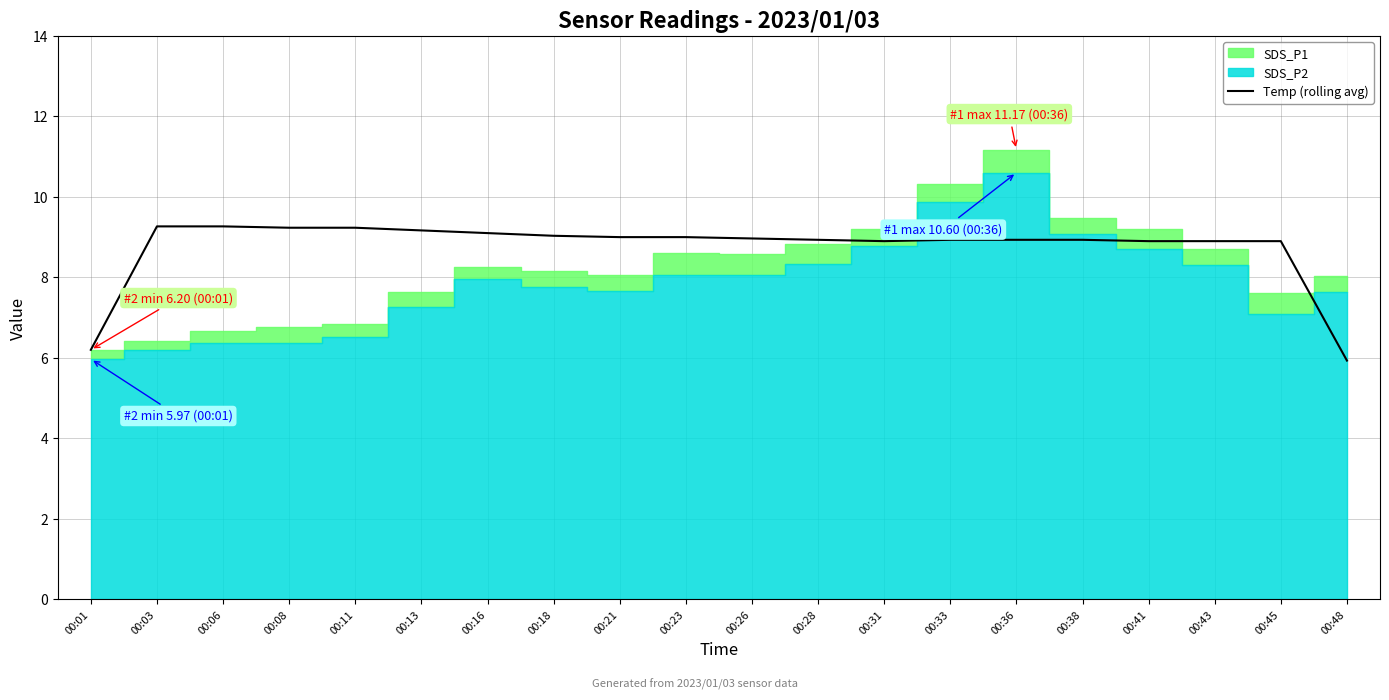

Reading right to left, list all the values displayed in this chart.

00:48=5.9	00:45=8.9	00:43=8.9	00:41=8.9	00:38=8.9	00:36=8.9	00:33=8.9	00:31=8.9	00:28=8.9	00:26=9.0	00:23=9.0	00:21=9.0	00:18=9.0	00:16=9.1	00:13=9.2	00:11=9.2	00:08=9.2	00:06=9.3	00:03=9.3	00:01=6.2